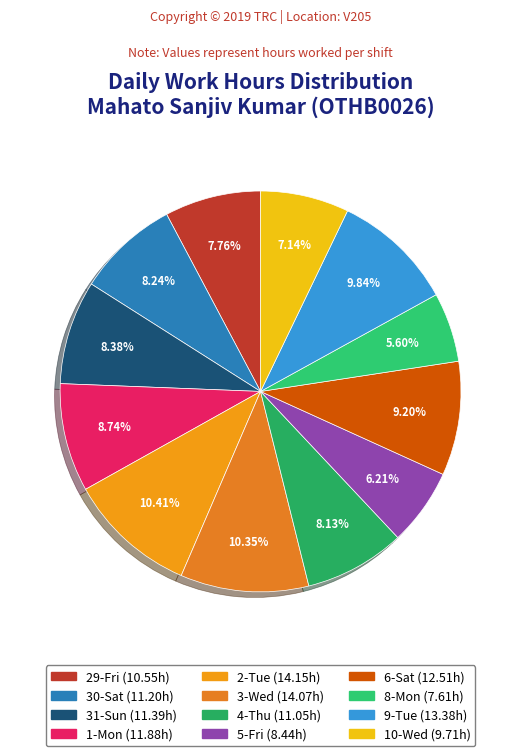

What is the ratio of the value at 6-Sat to the value at 3-Wed?

0.9